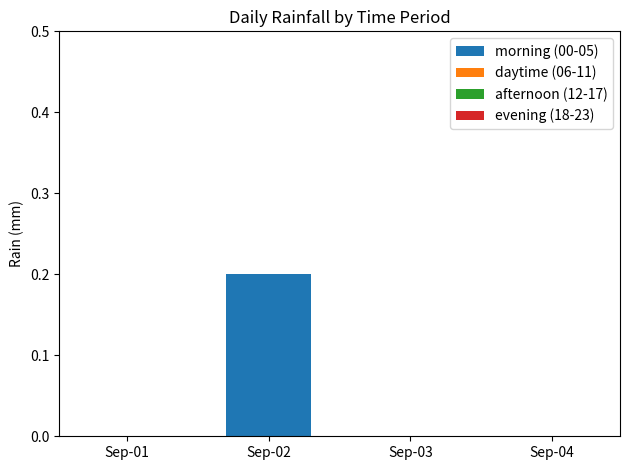

Which has a higher value, Sep-02 or Sep-03?

Sep-02